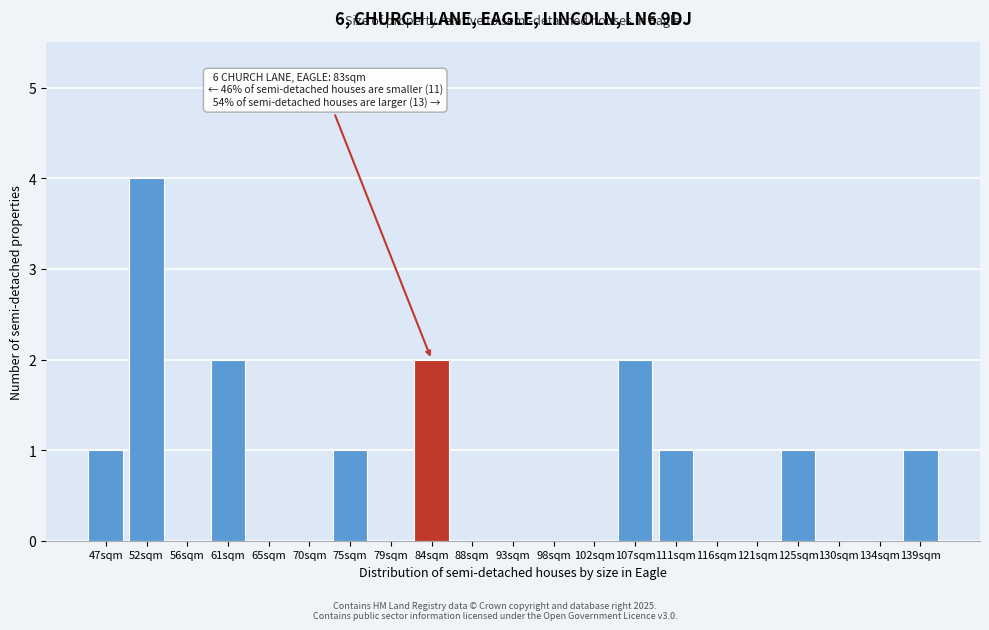

Reading right to left, extract all data points from this chart.

139sqm=1	134sqm=0	130sqm=0	125sqm=1	121sqm=0	116sqm=0	111sqm=1	107sqm=2	102sqm=0	98sqm=0	93sqm=0	88sqm=0	84sqm=2	79sqm=0	75sqm=1	70sqm=0	65sqm=0	61sqm=2	56sqm=0	52sqm=4	47sqm=1